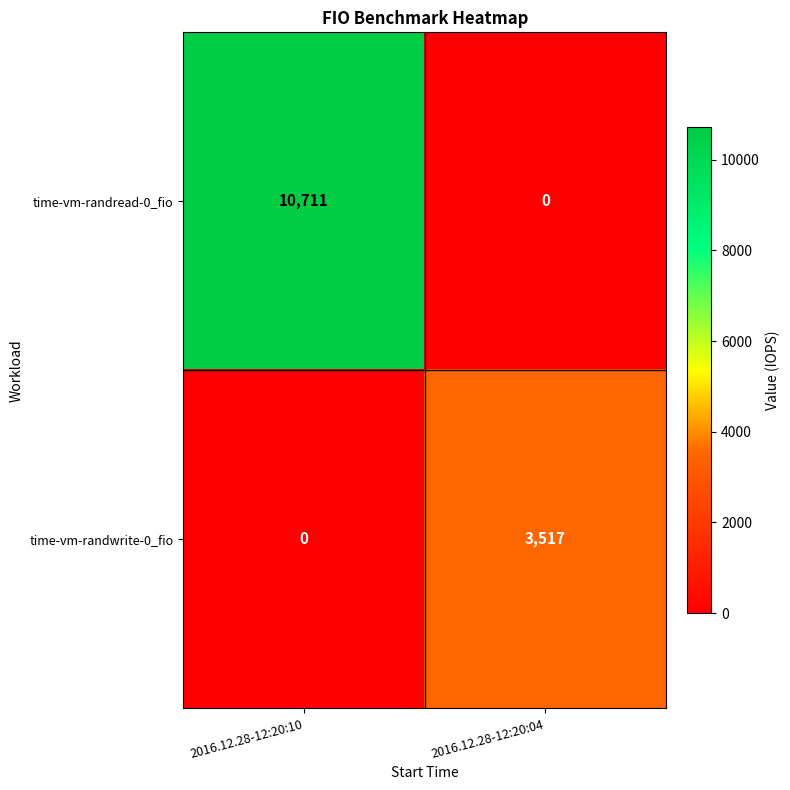

What is the difference between the time-vm-randread-0_fio values at 2016.12.28-12:20:04 and 2016.12.28-12:20:10?

10711